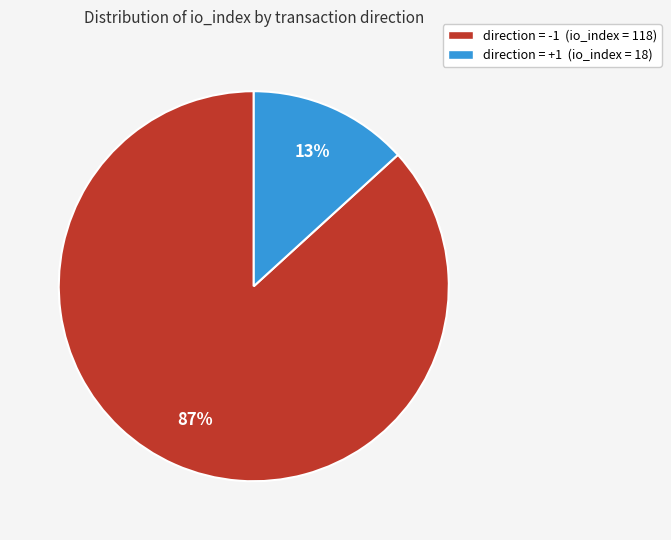

Which has a higher value, direction = -1 (io_index = 118) or direction = +1 (io_index = 18)?

direction = -1 (io_index = 118)